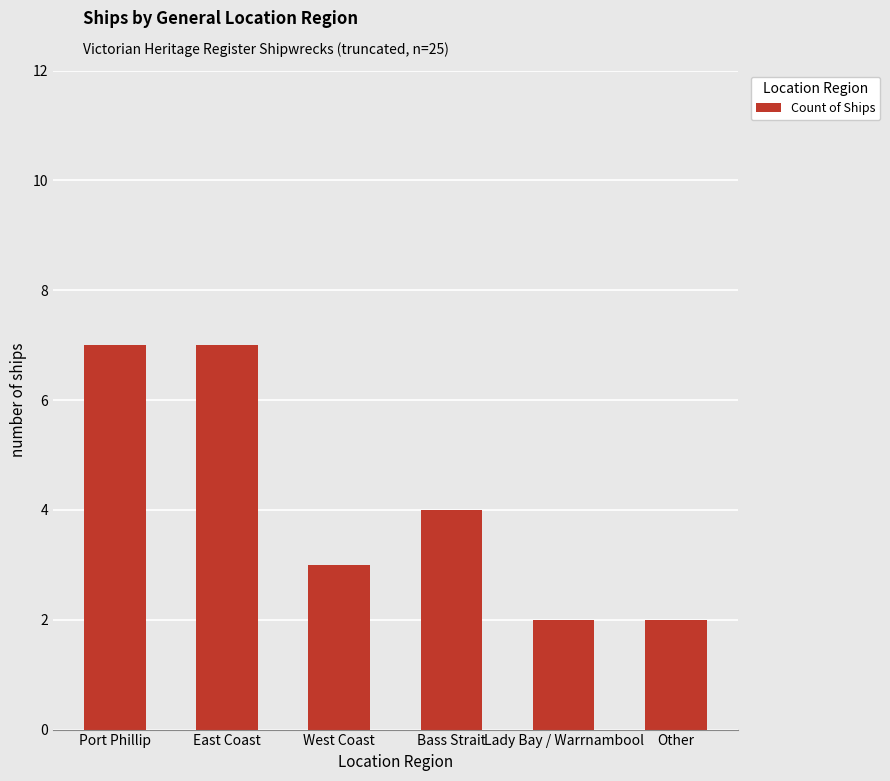

What is the change in value from East Coast to Other?

-5